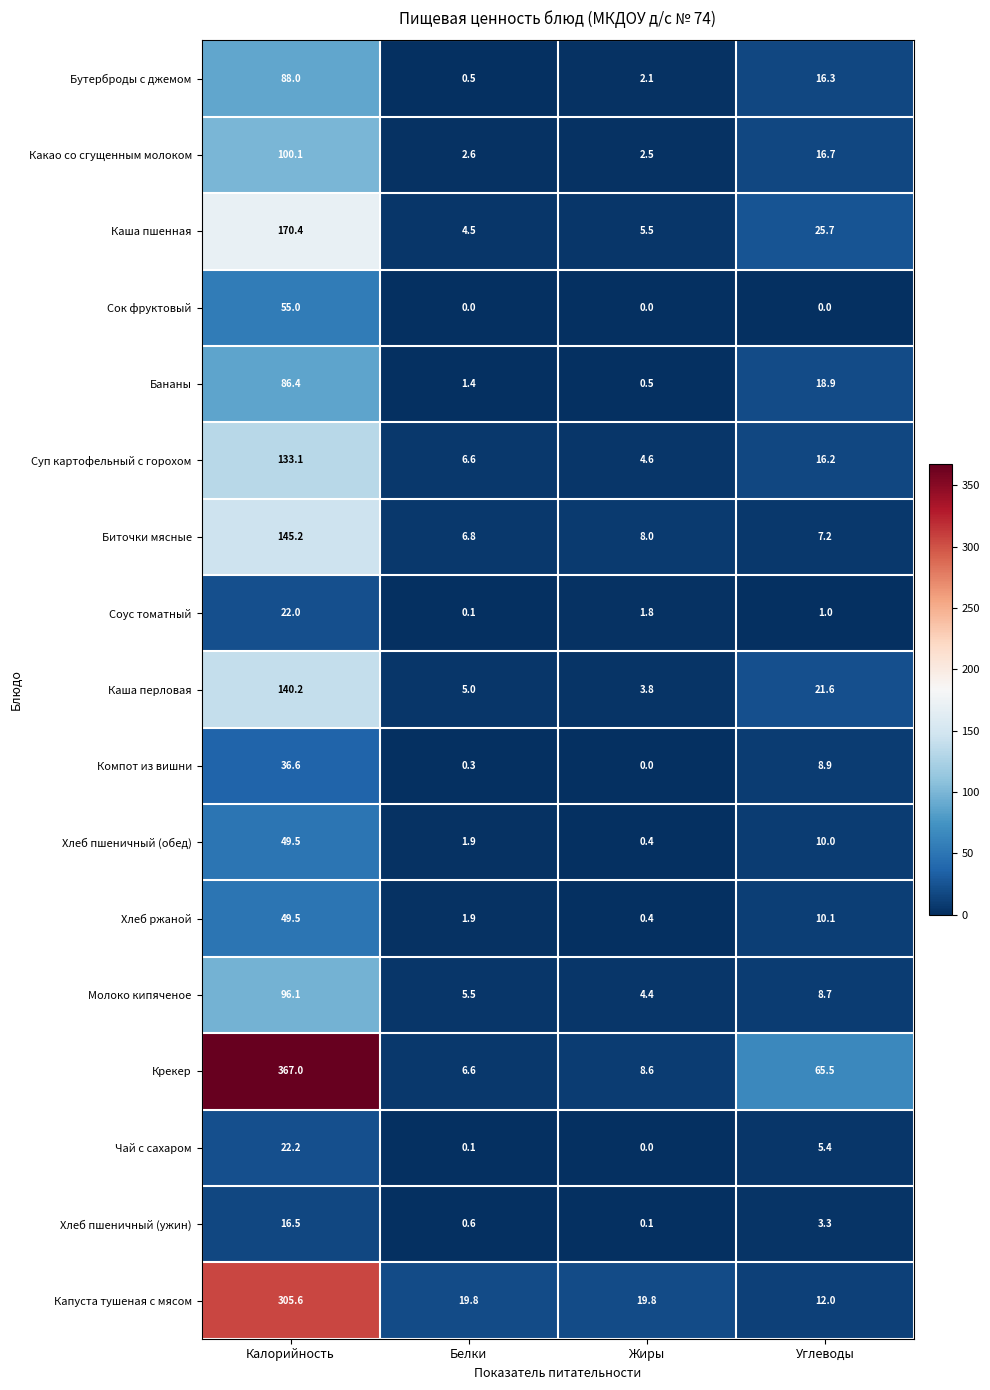

At how many categories does at least one series exceed 300?

1